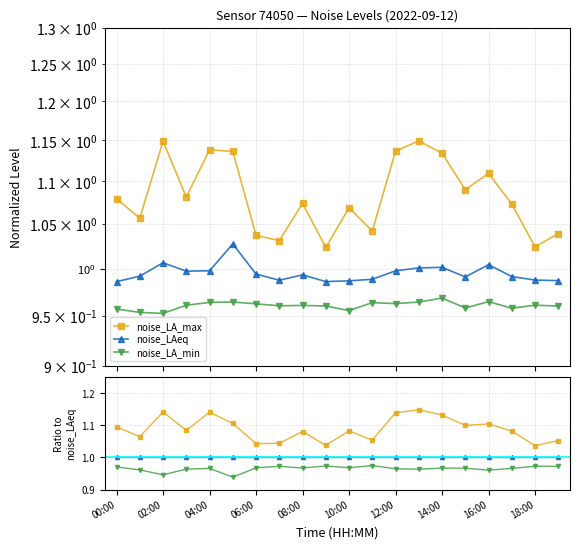

Which series has the largest total across all categories?

noise_LA_max